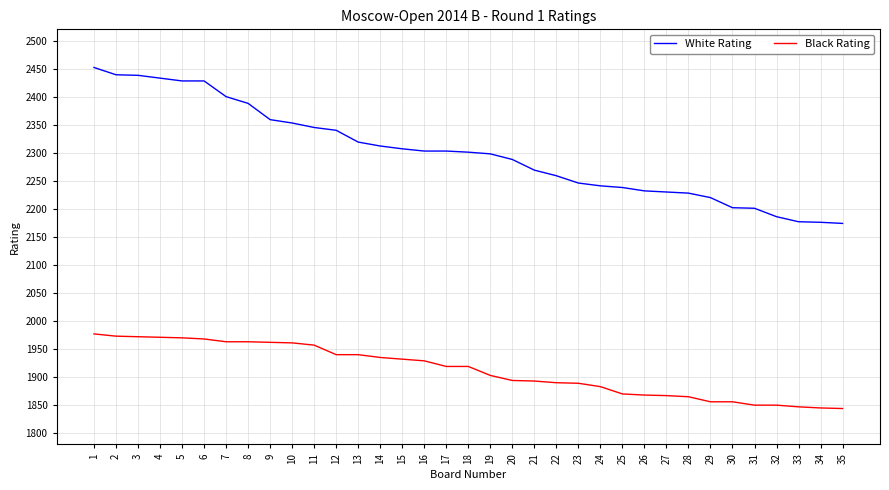

List the series in order of their peak value, lowest first.

Black Rating, White Rating